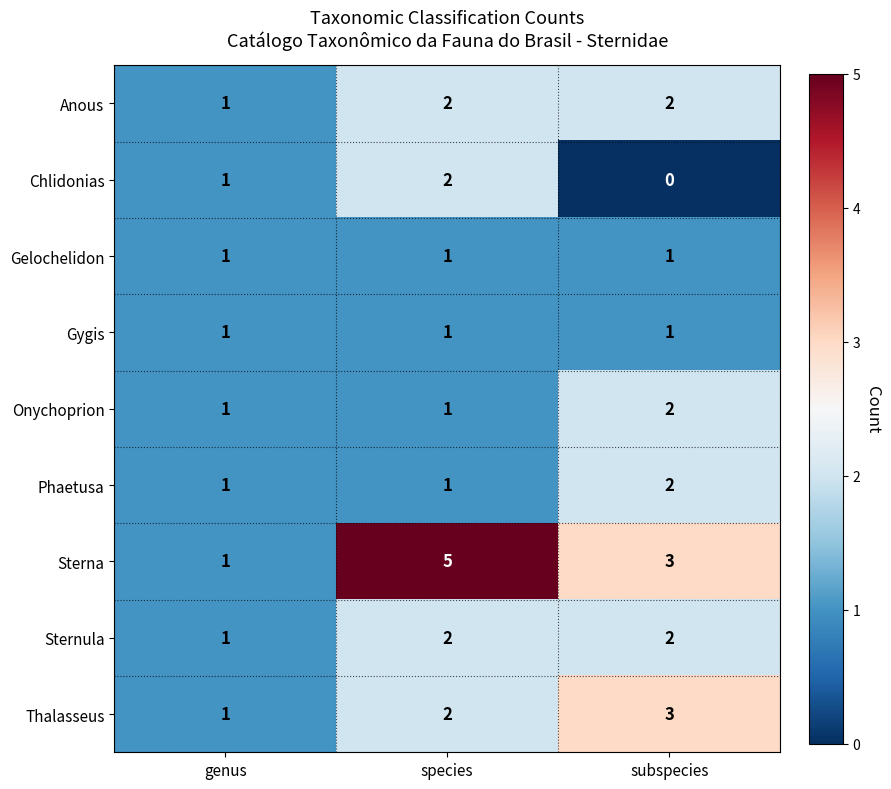

What is the sum of the Onychoprion values at species and subspecies?

3